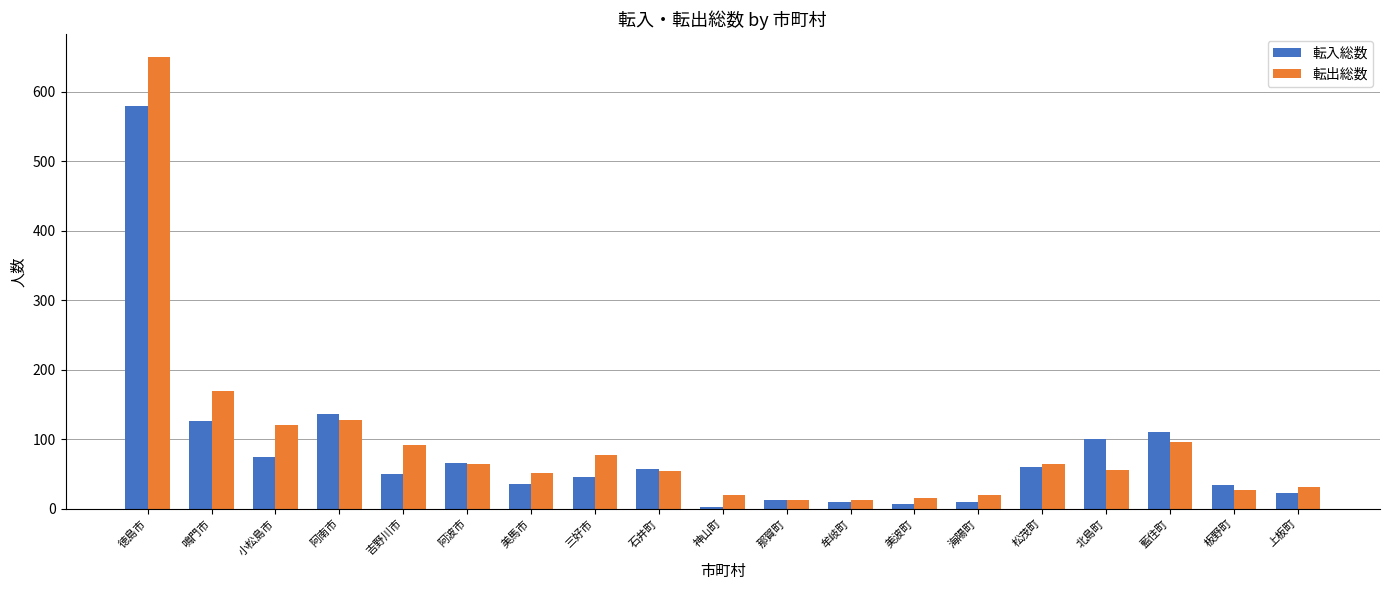

What is the sum of the 転出総数 values at 北島町 and 美馬市?

107